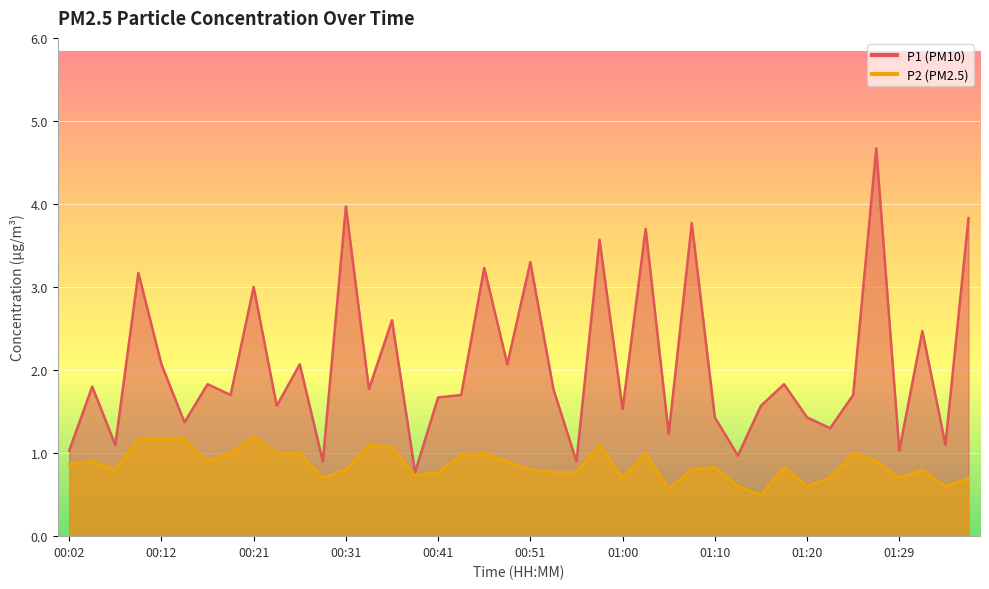

What is the average value of the P1 series?

2.1